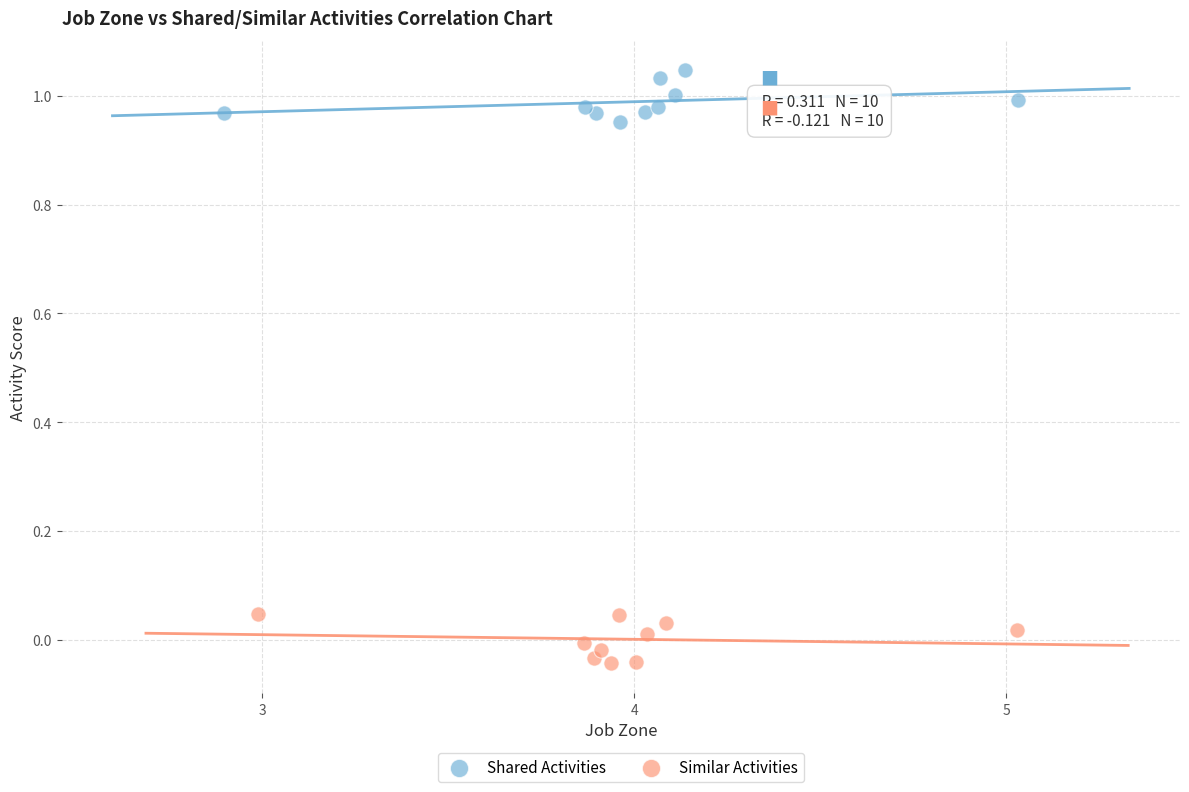

Which series contains the lowest Y value?

Similar Activities